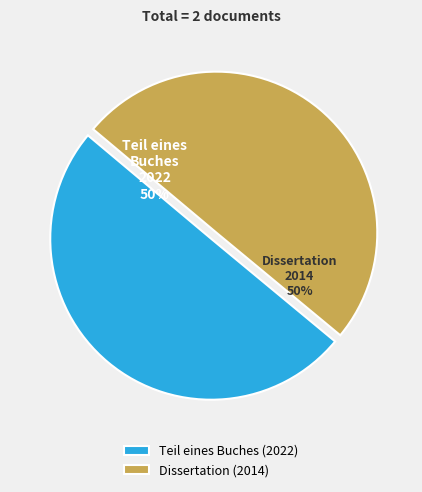

To the nearest percent, what is the combined percentage of Teil eines Buches (2022) and Dissertation (2014)?

100%